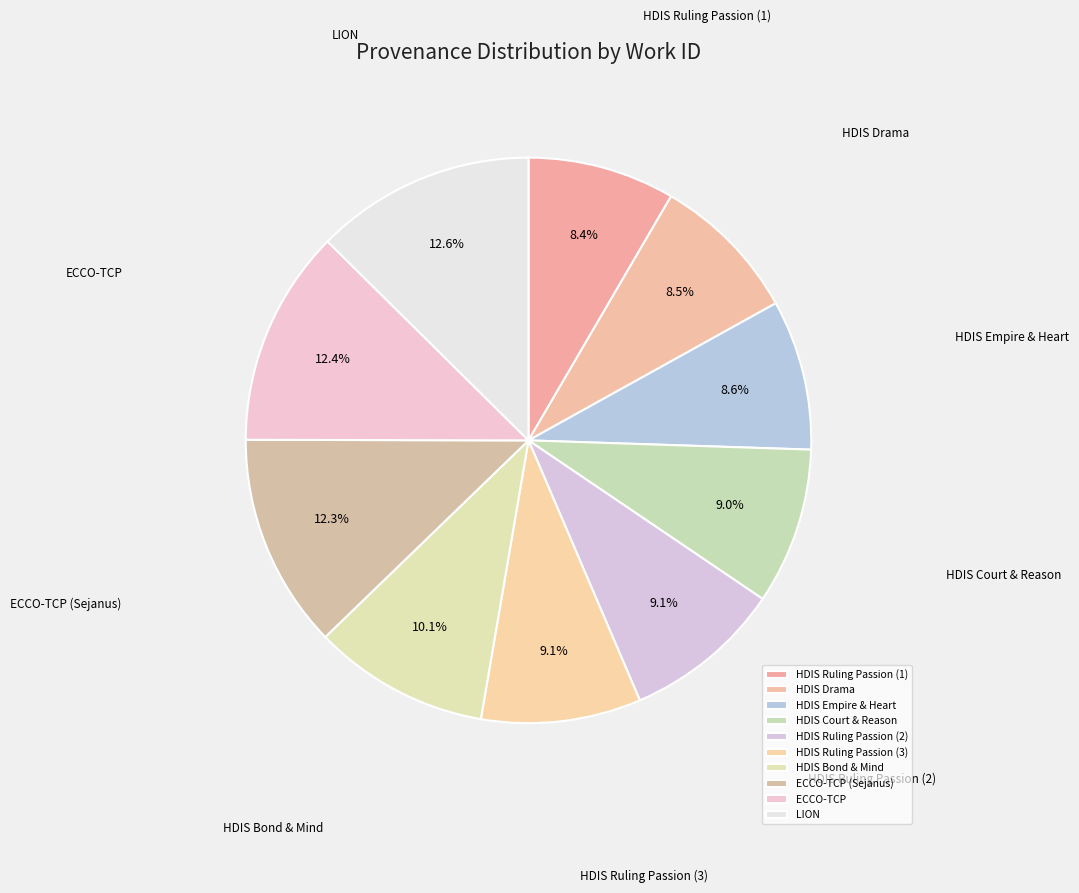

To the nearest percent, what is the average slice percentage?

10%